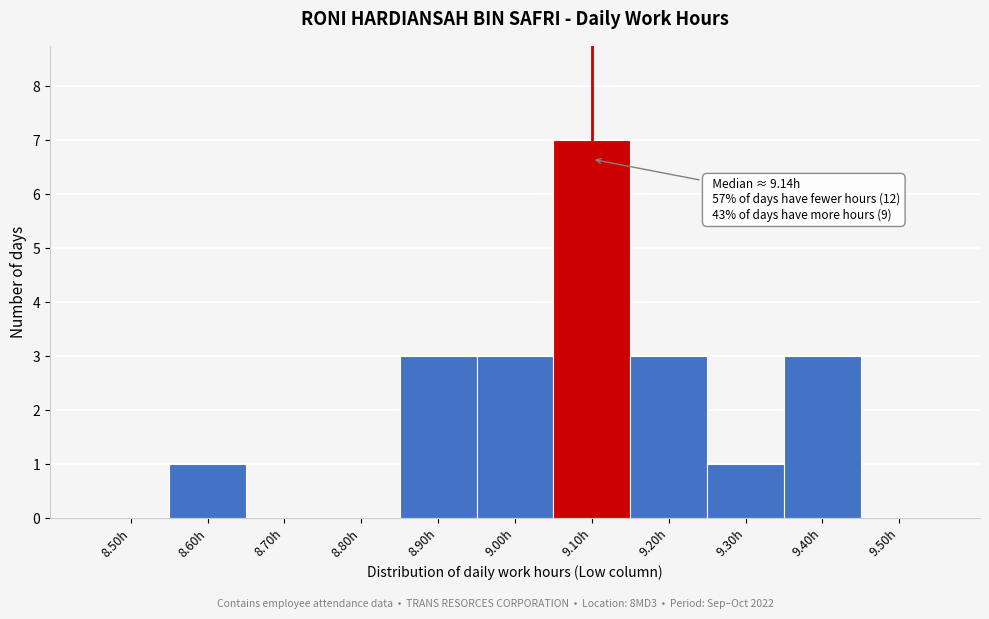

Reading left to right, transcribe all the data shown in this chart.

8.50h=0	8.60h=1	8.70h=0	8.80h=0	8.90h=3	9.00h=3	9.10h=7	9.20h=3	9.30h=1	9.40h=3	9.50h=0